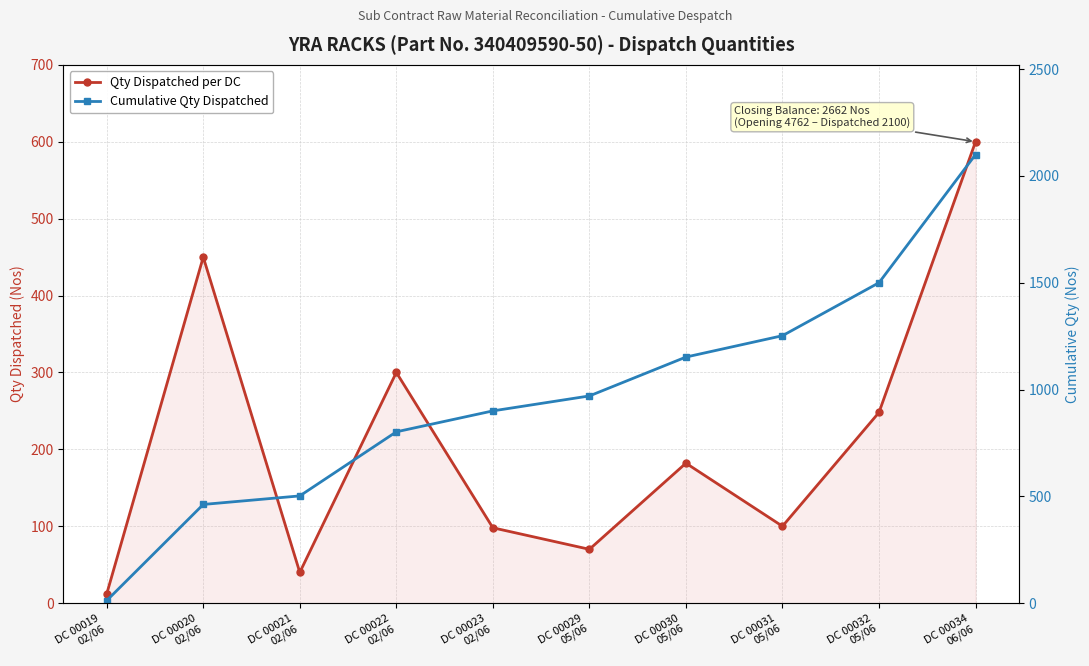

Reading left to right, list all the values displayed in this chart.

Qty Dispatched per DC: 12	450	40	300	98	70	182	100	248	600
Cumulative Qty Dispatched: 12	462	502	802	900	970	1152	1252	1500	2100